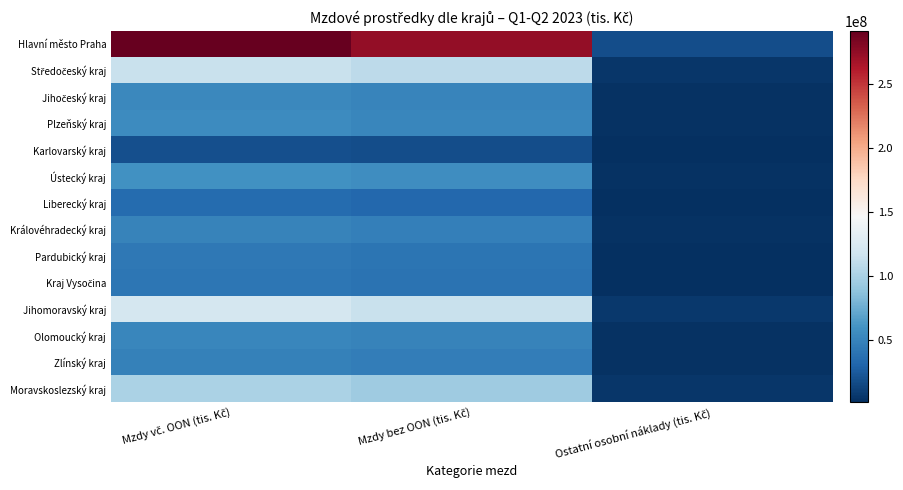

What is the total value across all series at Ostatní osobní náklady (tis. Kč)?

57600274.5